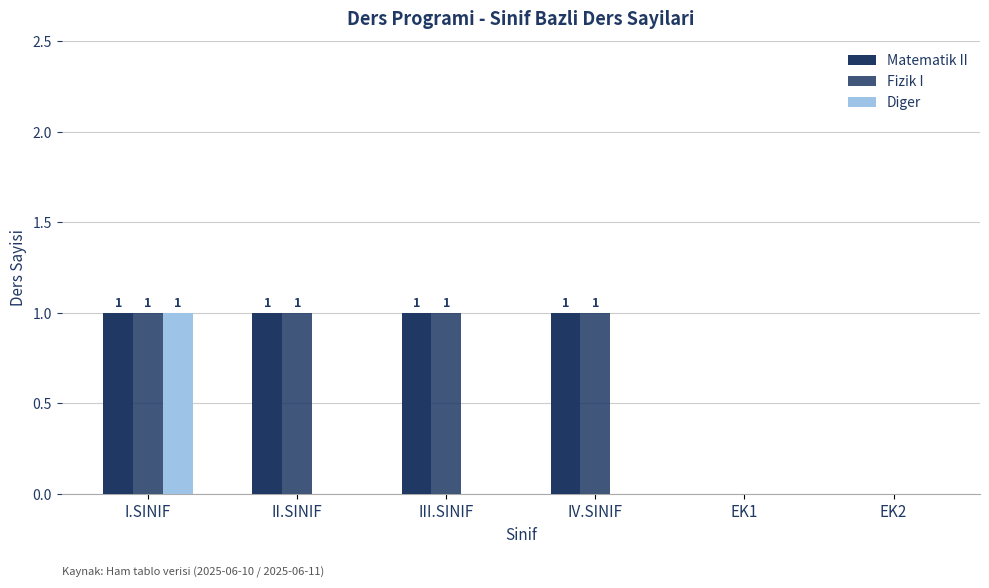

True or false: Matematik II has a value of 1 at III.SINIF.

False